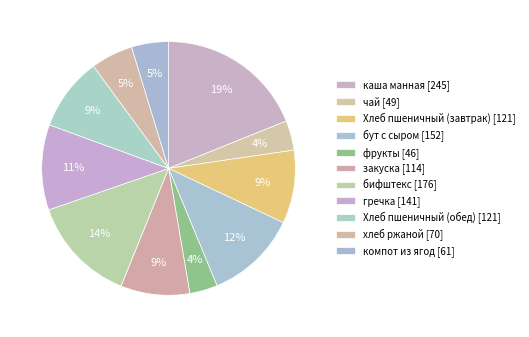

Between бифштекс and хлеб ржаной, which is larger?

бифштекс